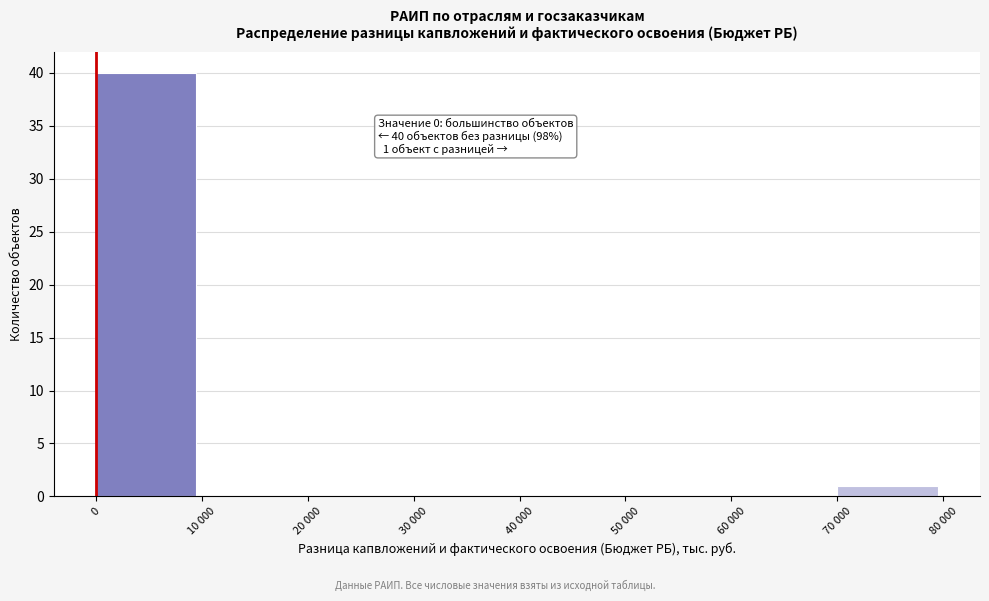

Reading right to left, what are all the values shown in this chart?

70 000=1	60 000=0	50 000=0	40 000=0	30 000=0	20 000=0	10 000=0	0=40